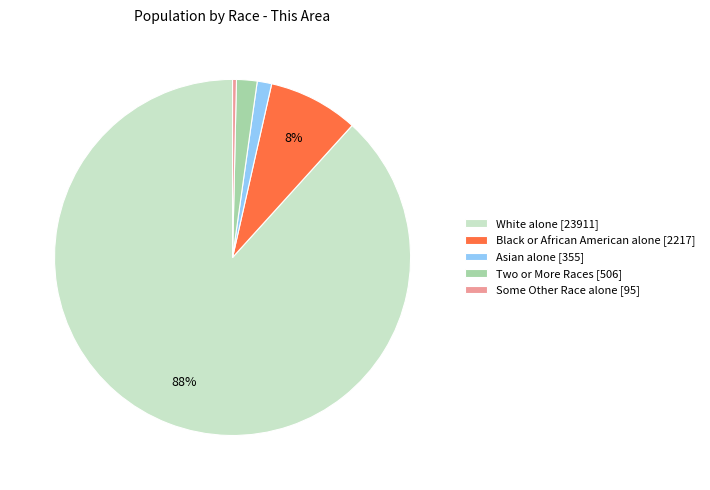

Count the number of slices in the pie.

5